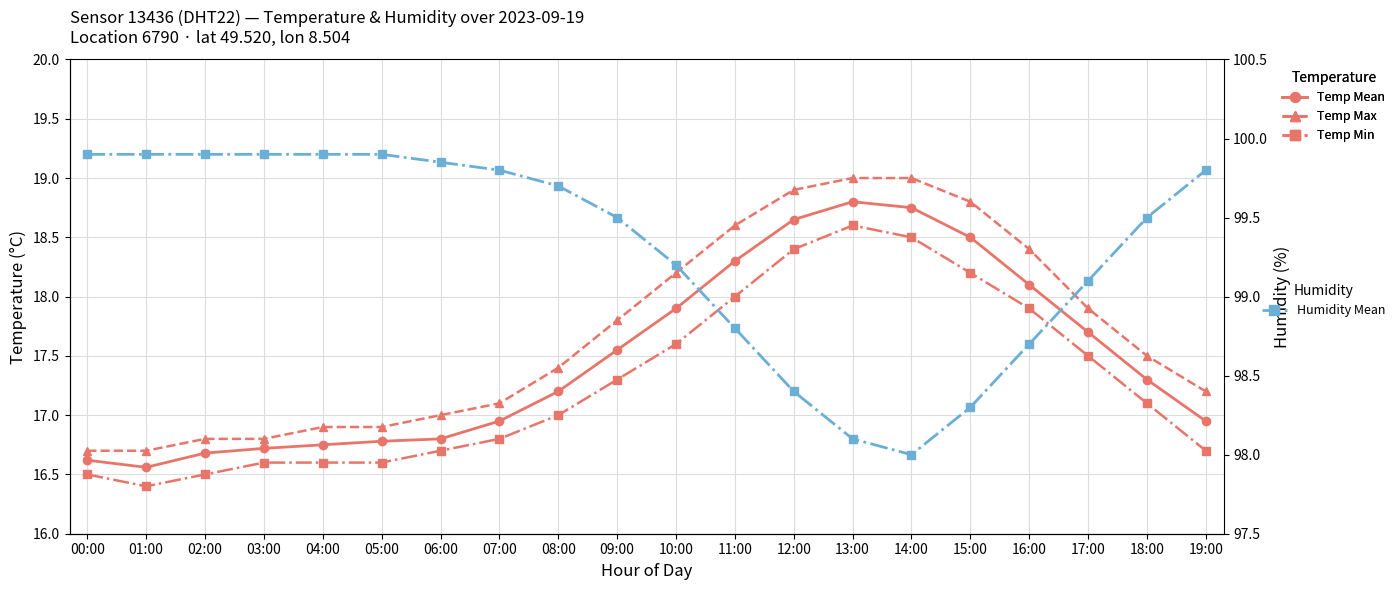

At which category is the sum across all series the highest?

13:00